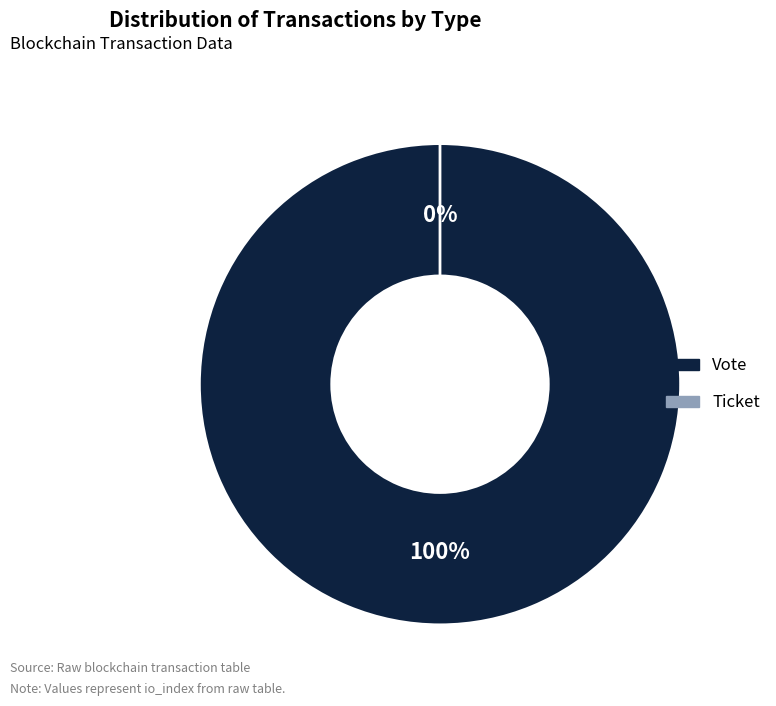

Which slice is the smallest?

Ticket